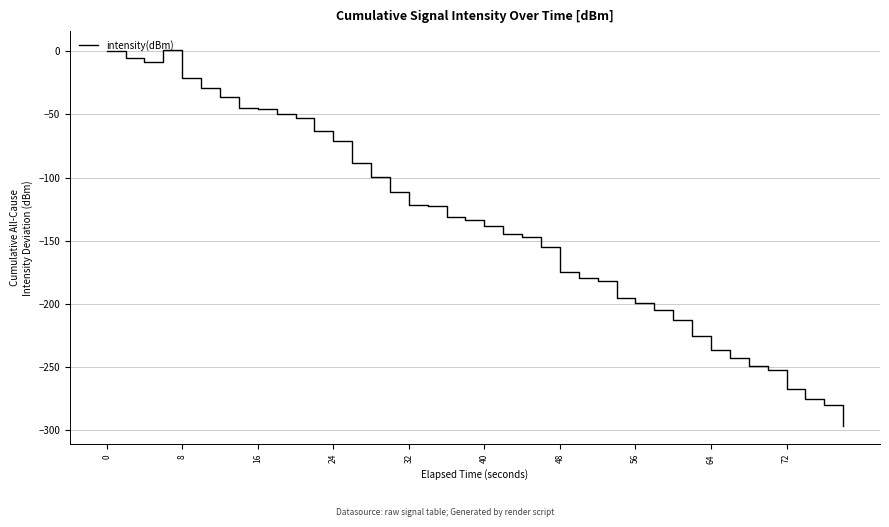

What is the minimum value shown in the chart?

-296.5